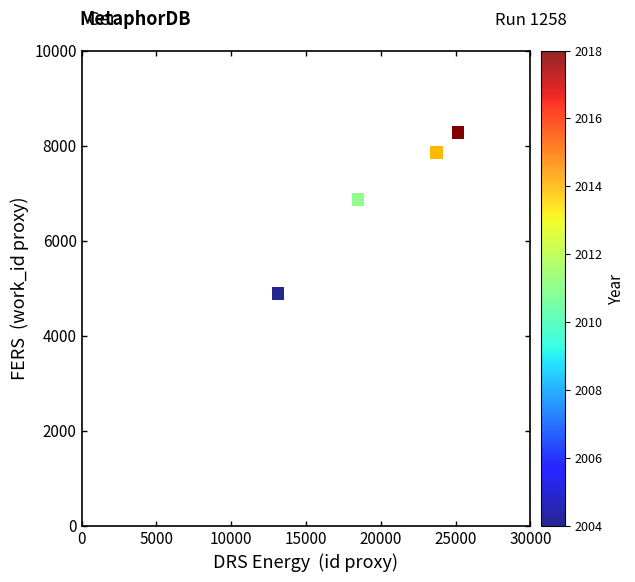

What Y value in the scatter plot is closest to 6583?

6864